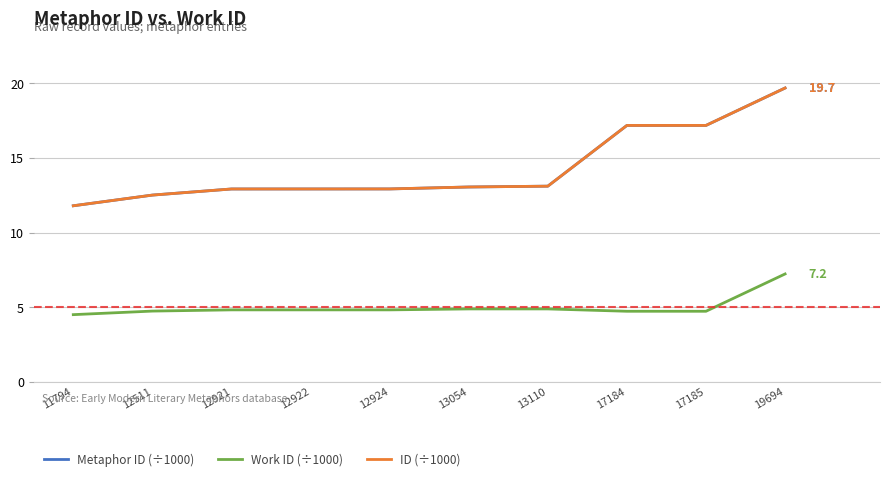

Rank the series by their maximum value, from lowest to highest.

Work ID (÷1000), Metaphor ID (÷1000), ID (÷1000)